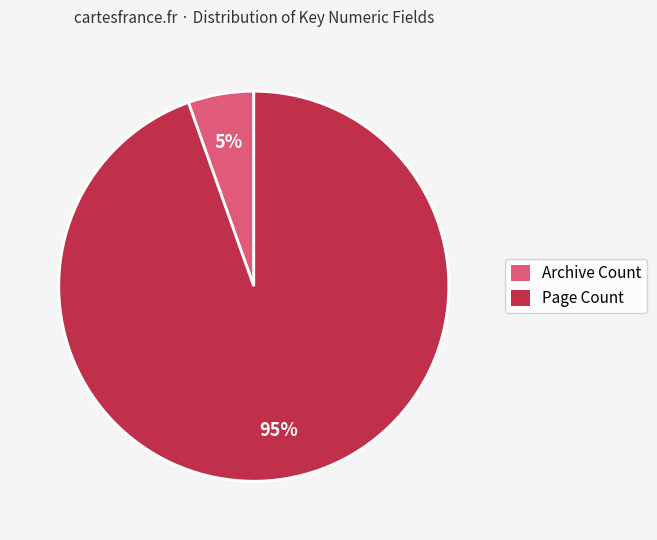

How many segments does this pie chart have?

2